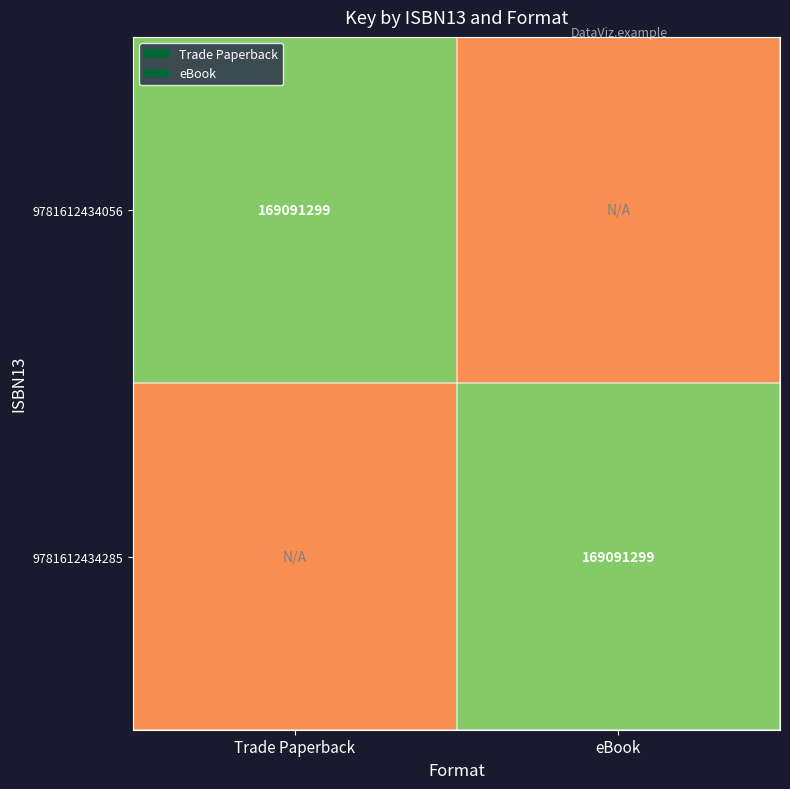

What is the total value across all series at eBook?

1